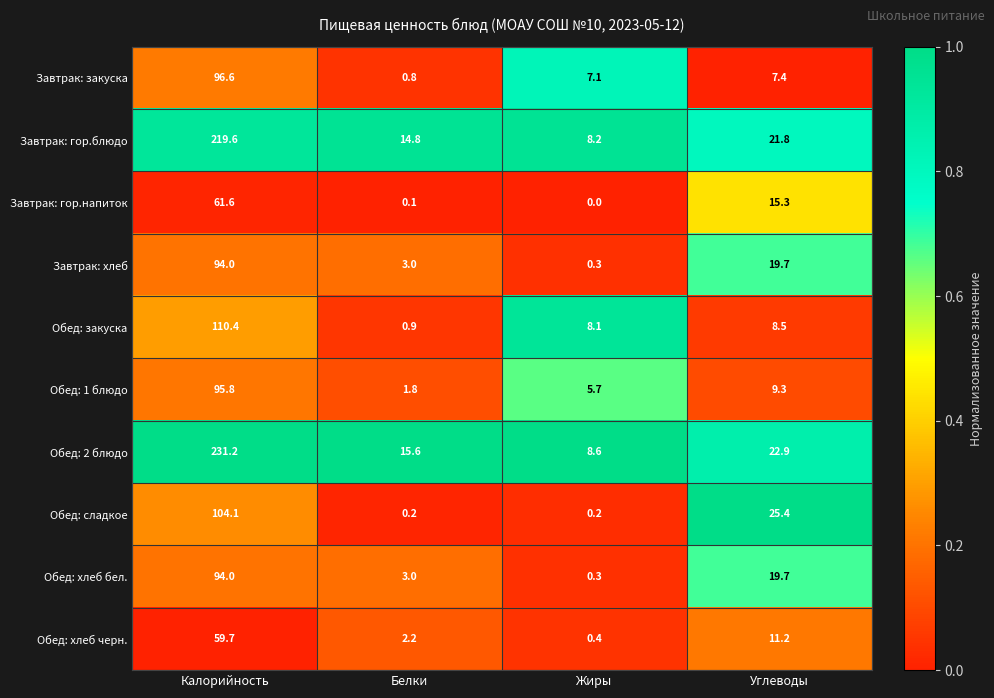

Which label corresponds to the largest value in the chart?

Калорийность